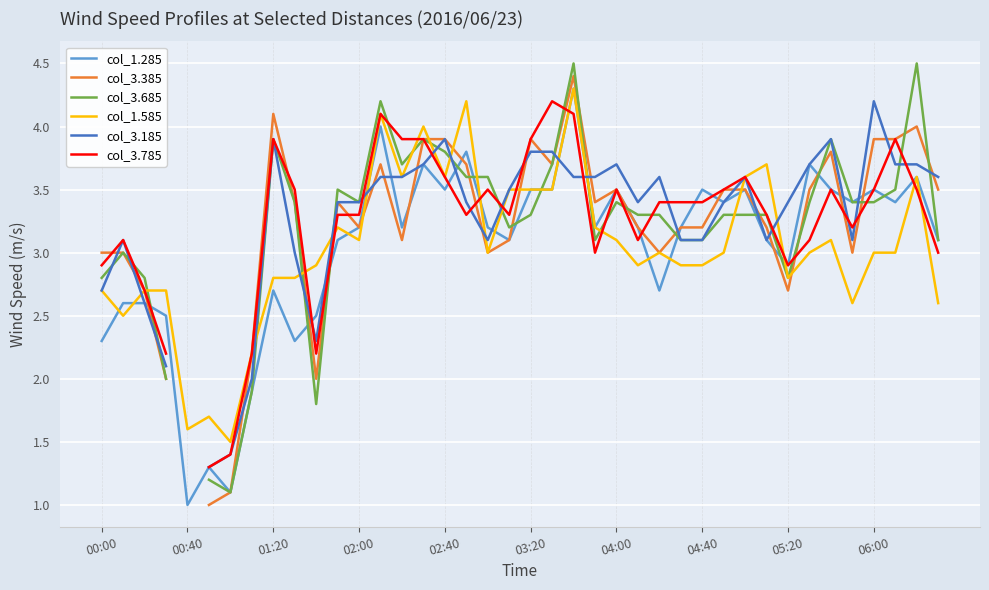

What is the minimum value for col_1.585?

1.5